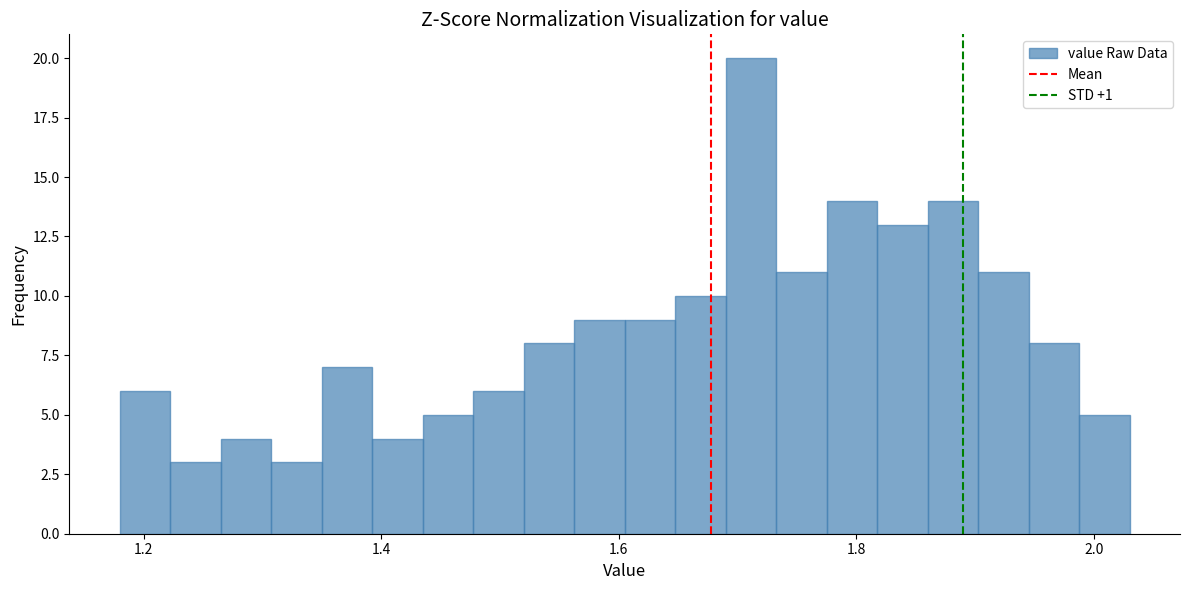

Read against the x-axis, roughly where is the centre of the tallest bar?

1.72